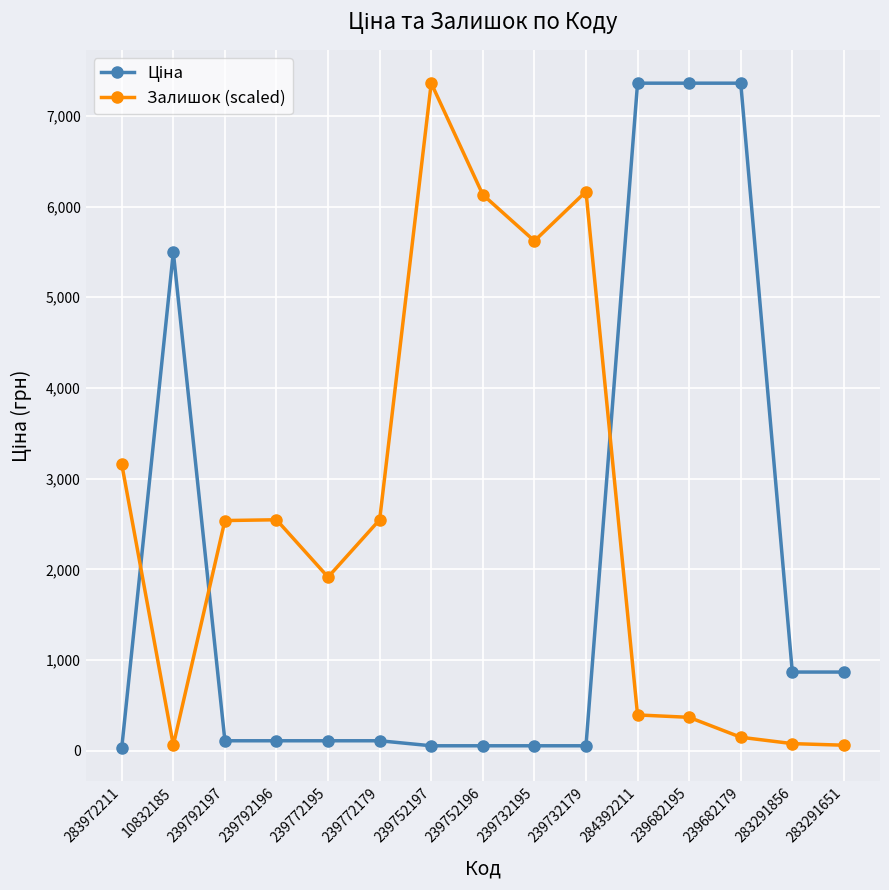

At which label does Залишок (scaled) first exceed 2538?

283972211